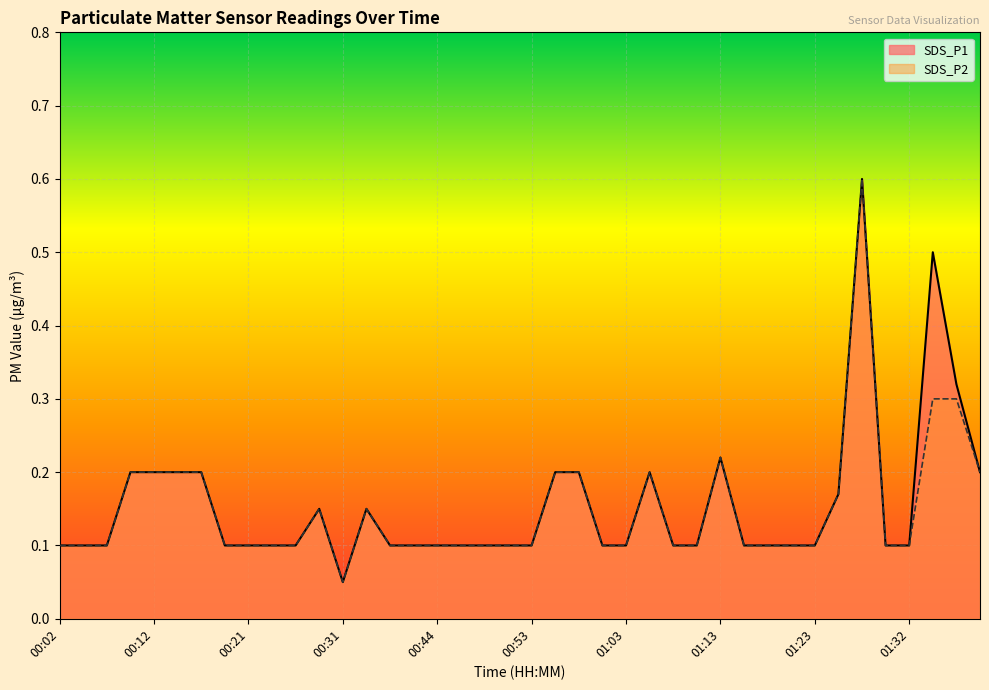

In SDS_P1, how many points are lower than both neighbors (excluding endpoints)?

1